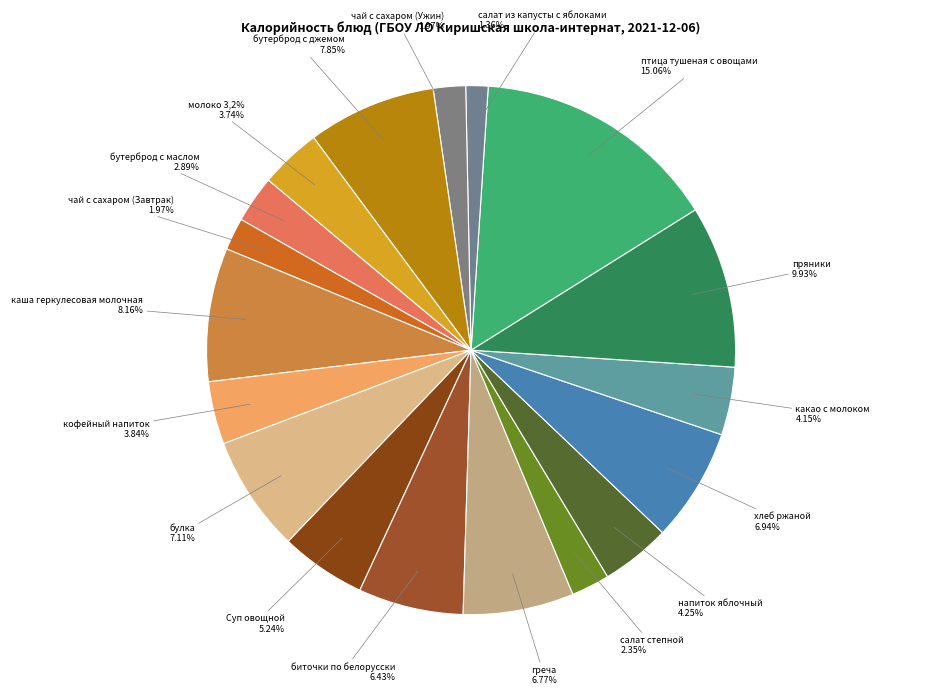

True or false: птица тушеная с овощами accounts for 15% of the total.

True